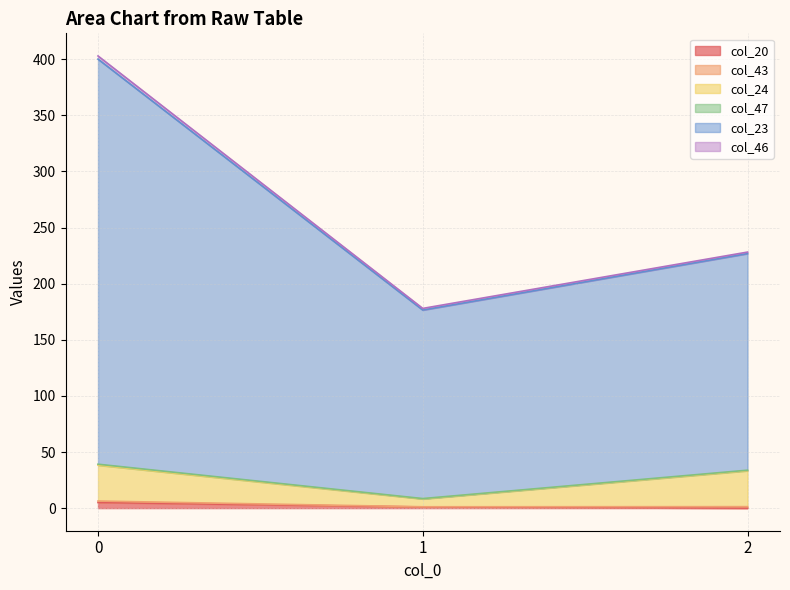

The col_24 series shows 33.8 at 2. True or false?

True